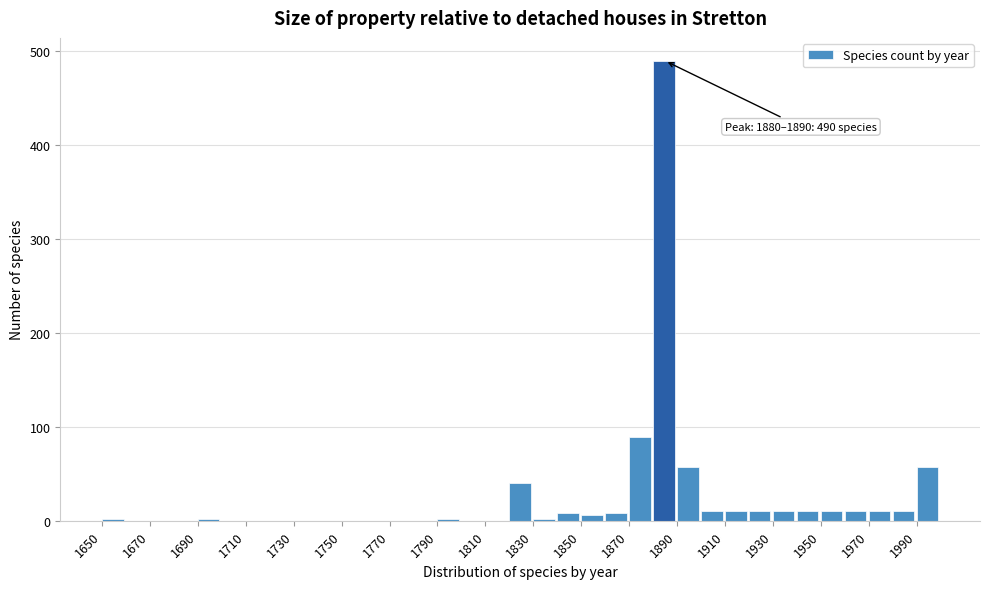

Over which range of the x-axis is the bar tallest?

1880 to 1890